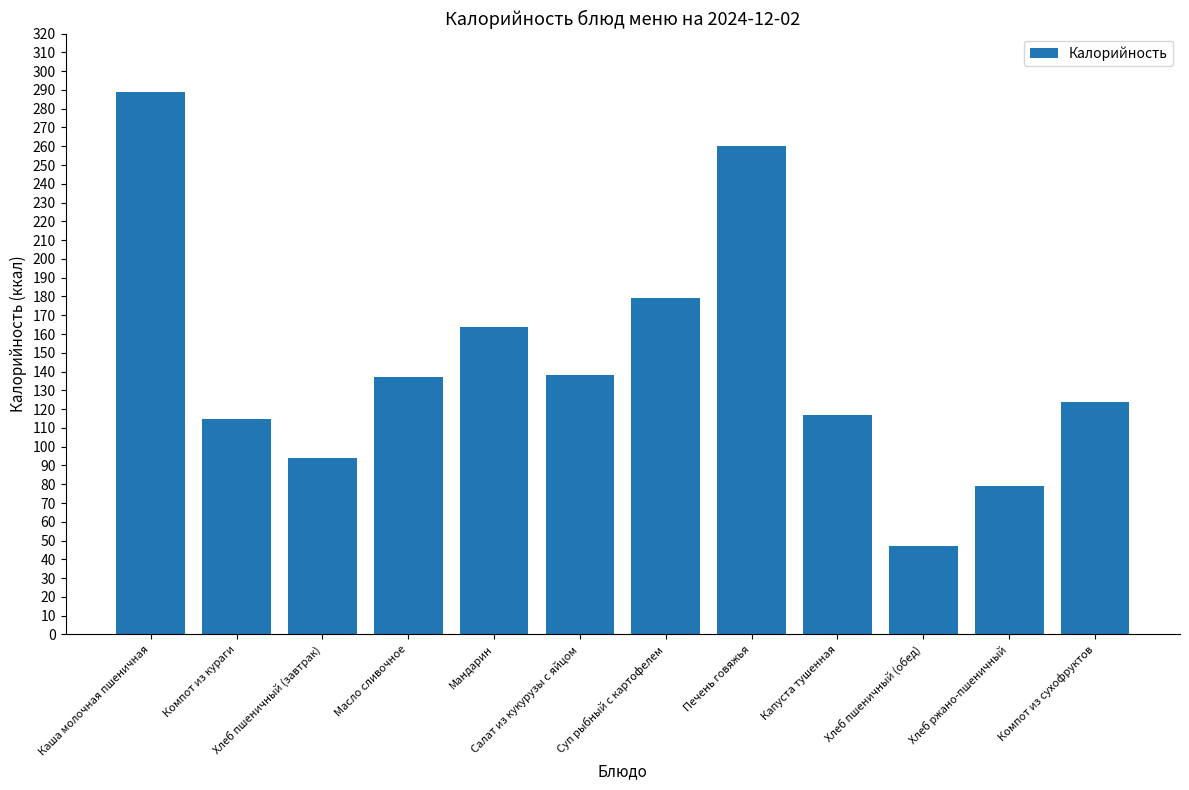

Does the chart contain any negative values?

No